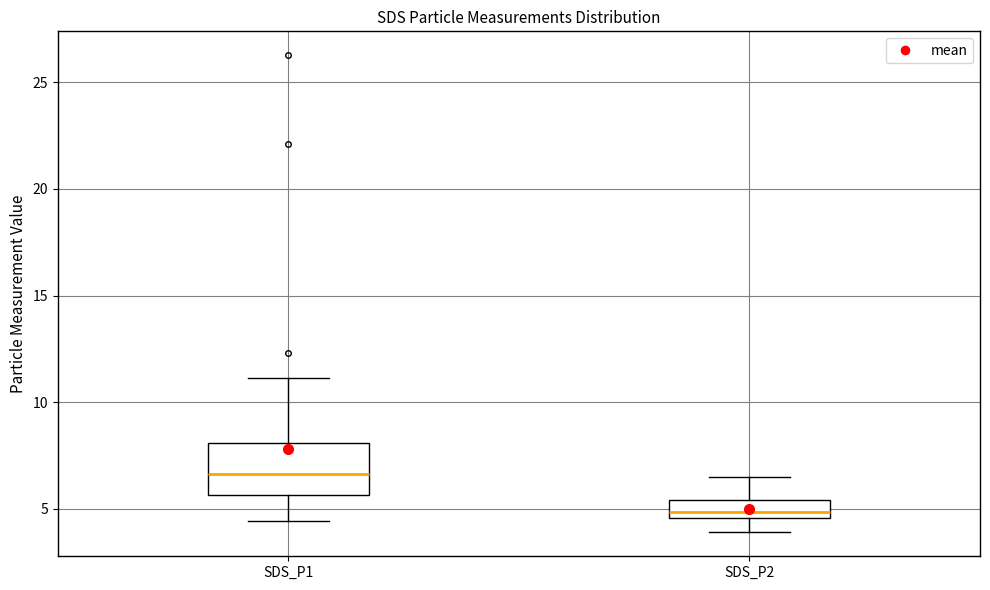

Where does the lower whisker of the box for SDS_P2 end on the y-axis? The values are not printed on the chart, so give them approximately, as read against the axis.

4.0